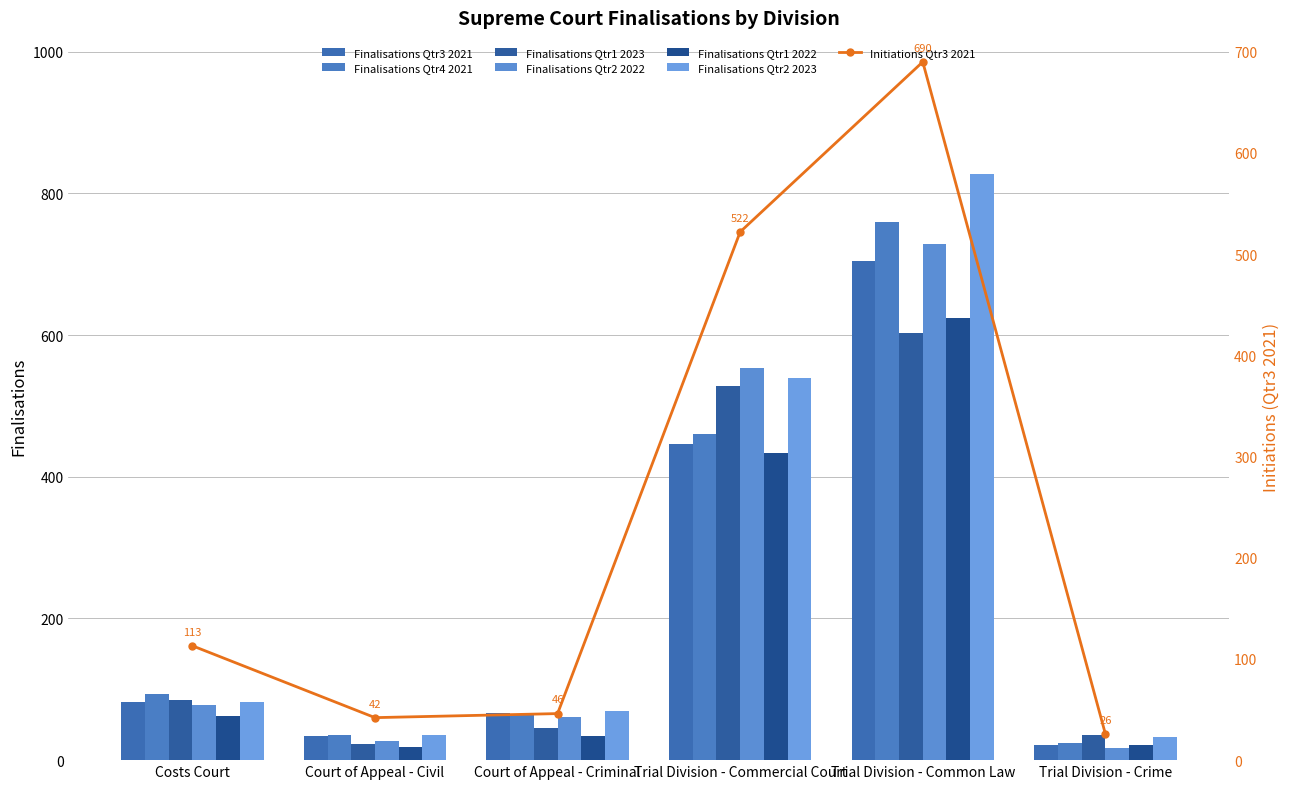

True or false: Finalisations Qtr1 2022 has a value of 19 at Court of Appeal - Civil.

True